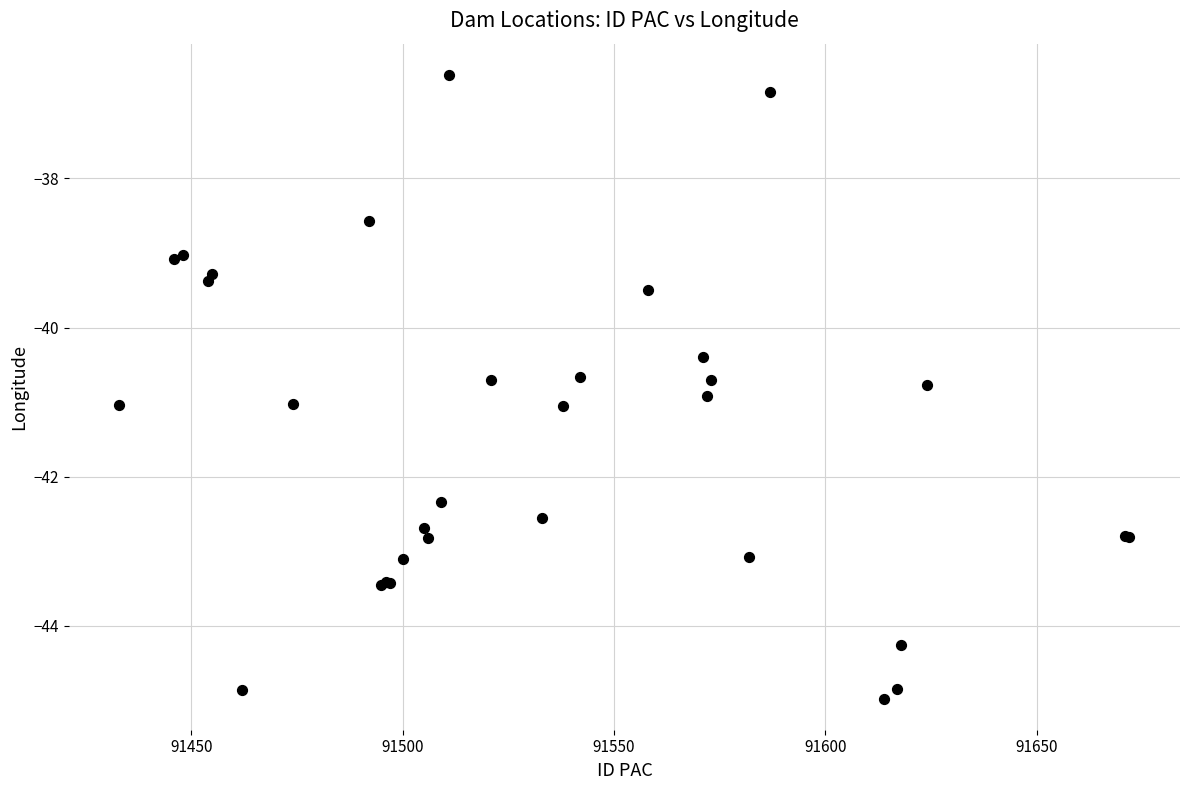

What Y value in the scatter plot is closest to -40?

-40.4